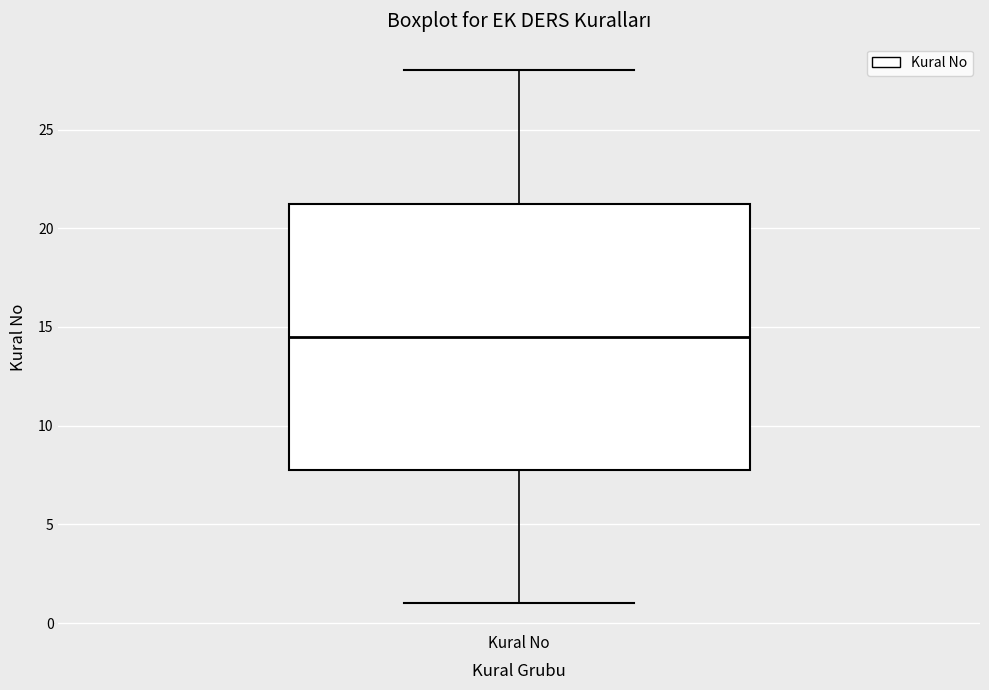

Where does the median line of the box for Kural No sit on the y-axis? The values are not printed on the chart, so give them approximately, as read against the axis.

14.5